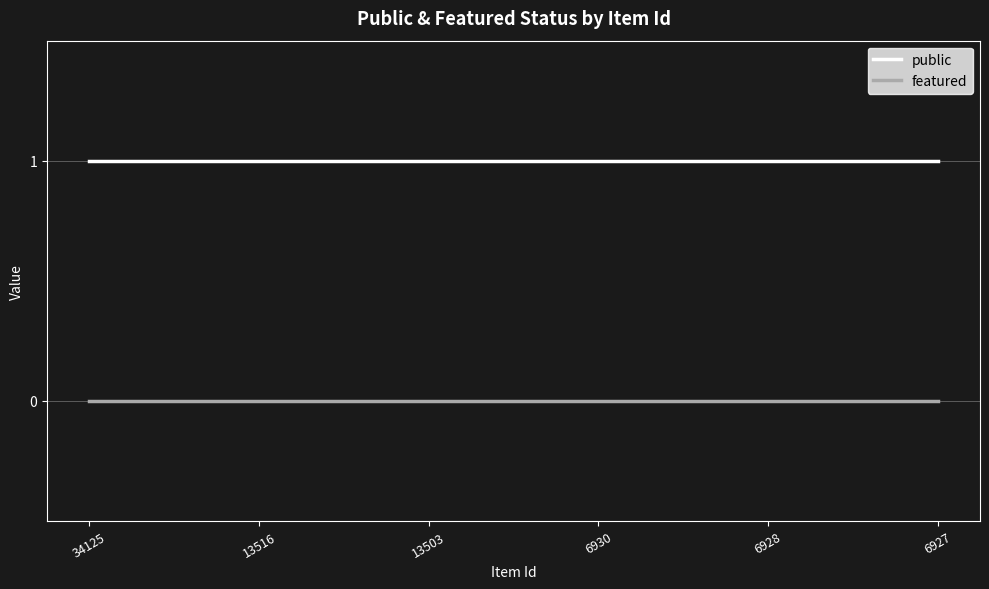

True or false: public has a value of 1 at 6930.

True